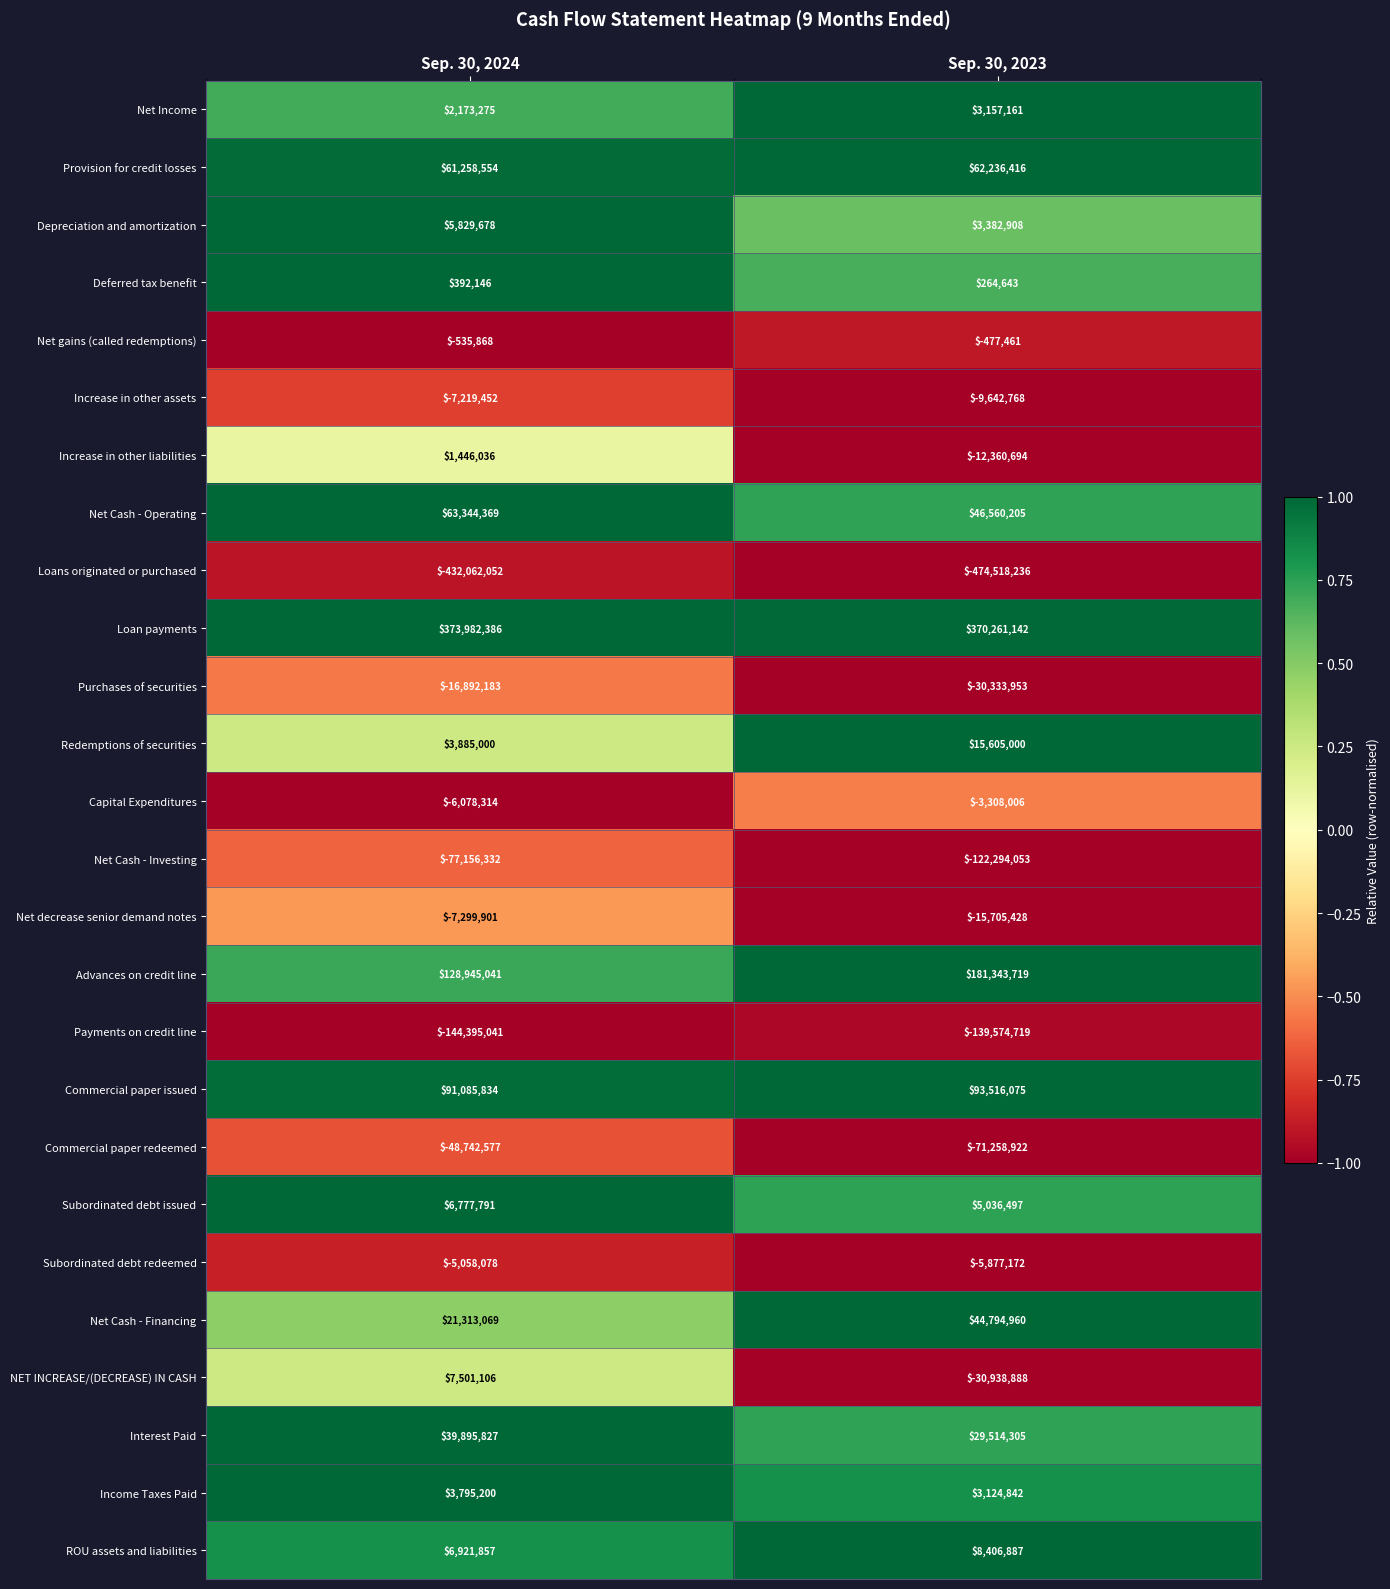

True or false: Provision for credit losses has a value of 85811287 at Sep. 30, 2024.

False